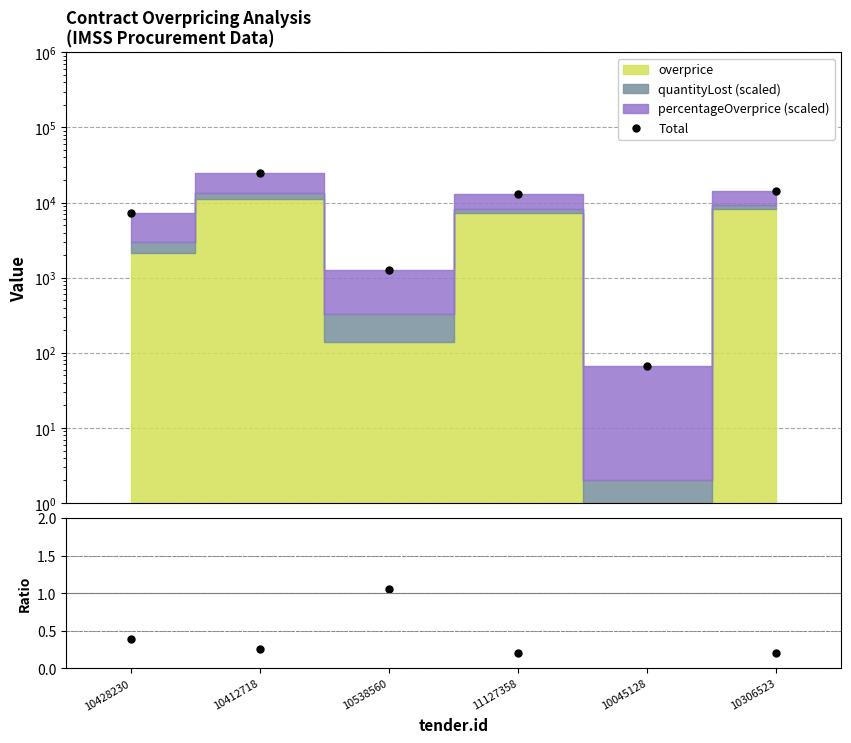

What is the label of the 2nd point from the right?

10045128